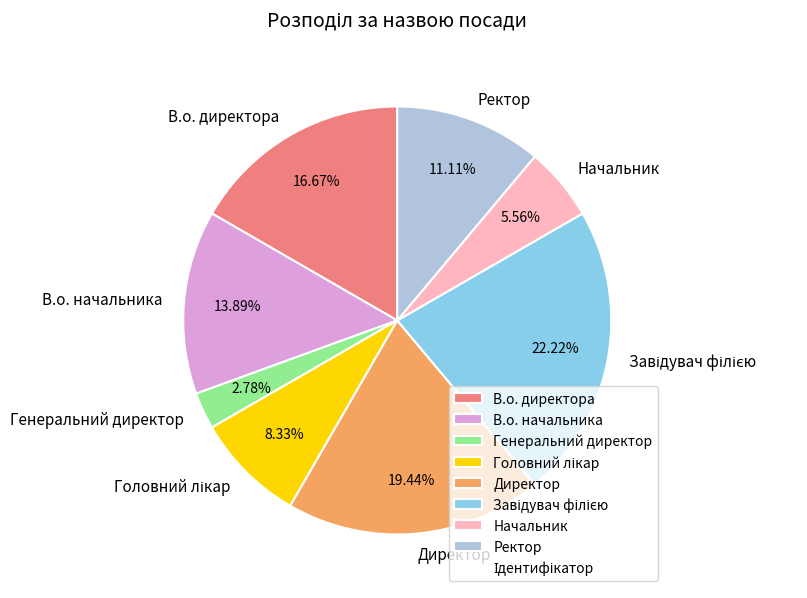

What is the smallest slice in the pie chart?

Генеральний директор